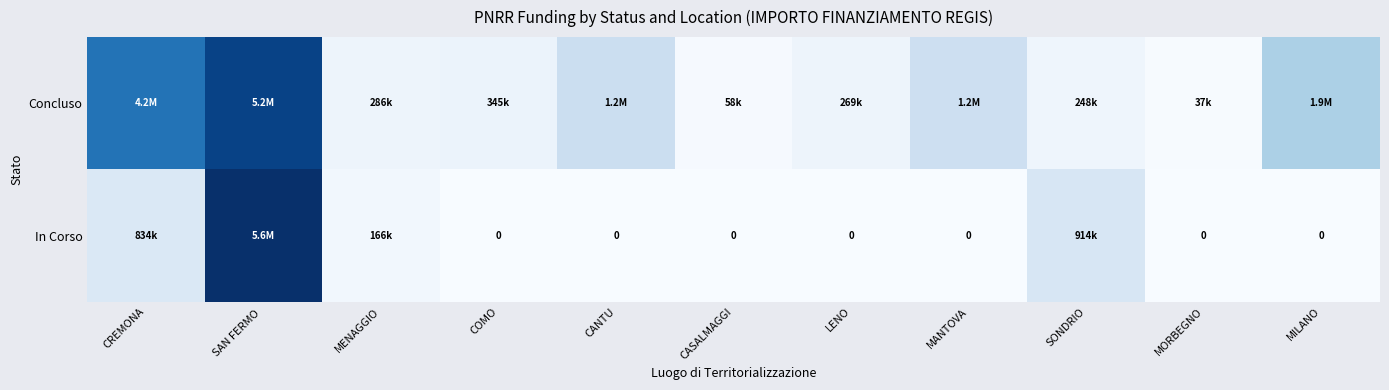

Count the number of data series in this chart.

2